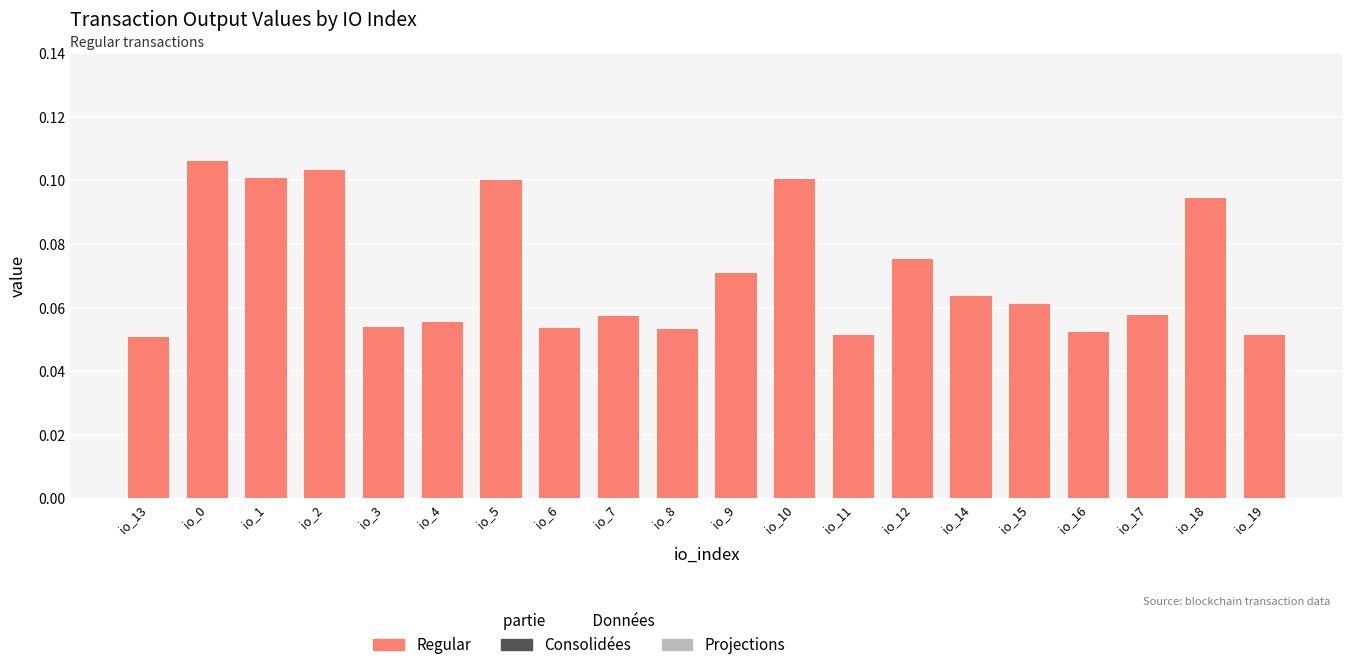

What position from the right is io_7?

12